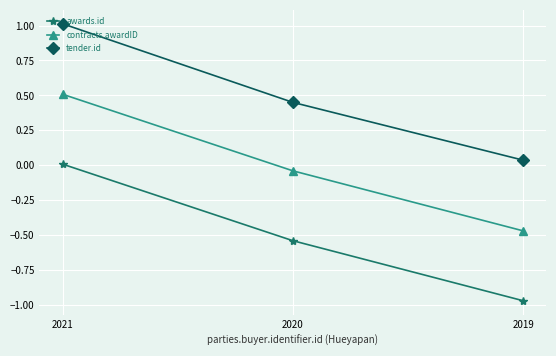

What is the sum of the tender.id values at 2021 and 2019?

1.0